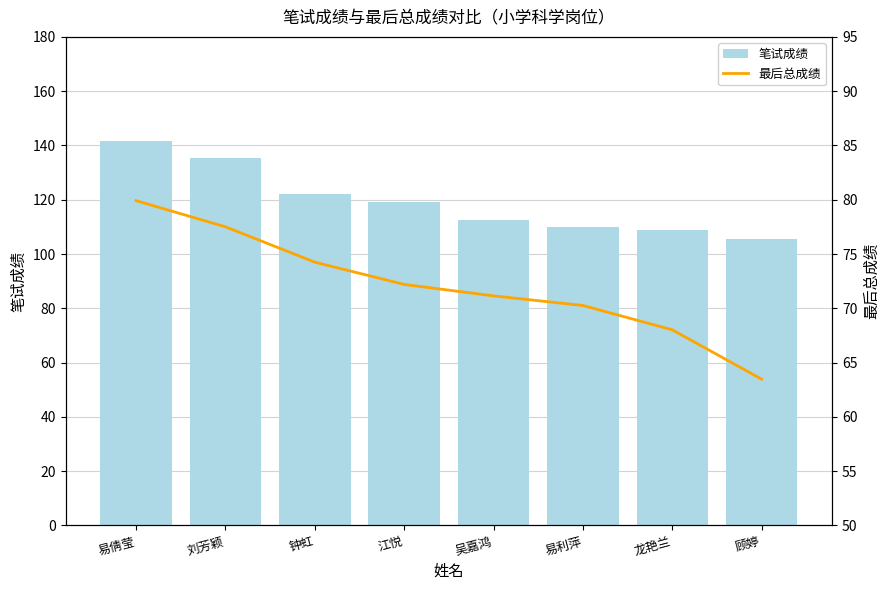

Read the 最后总成绩 value at 江悦.

72.2